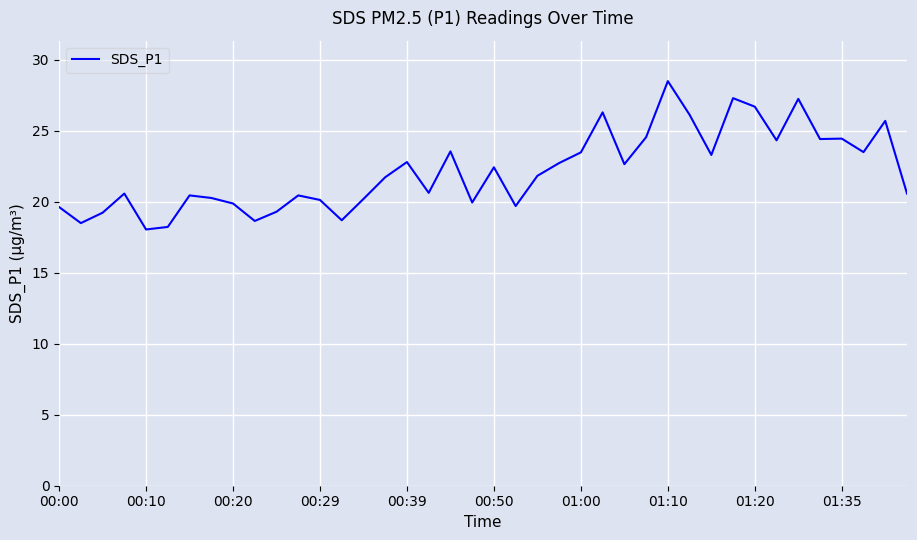

What is the smallest value displayed?

18.1